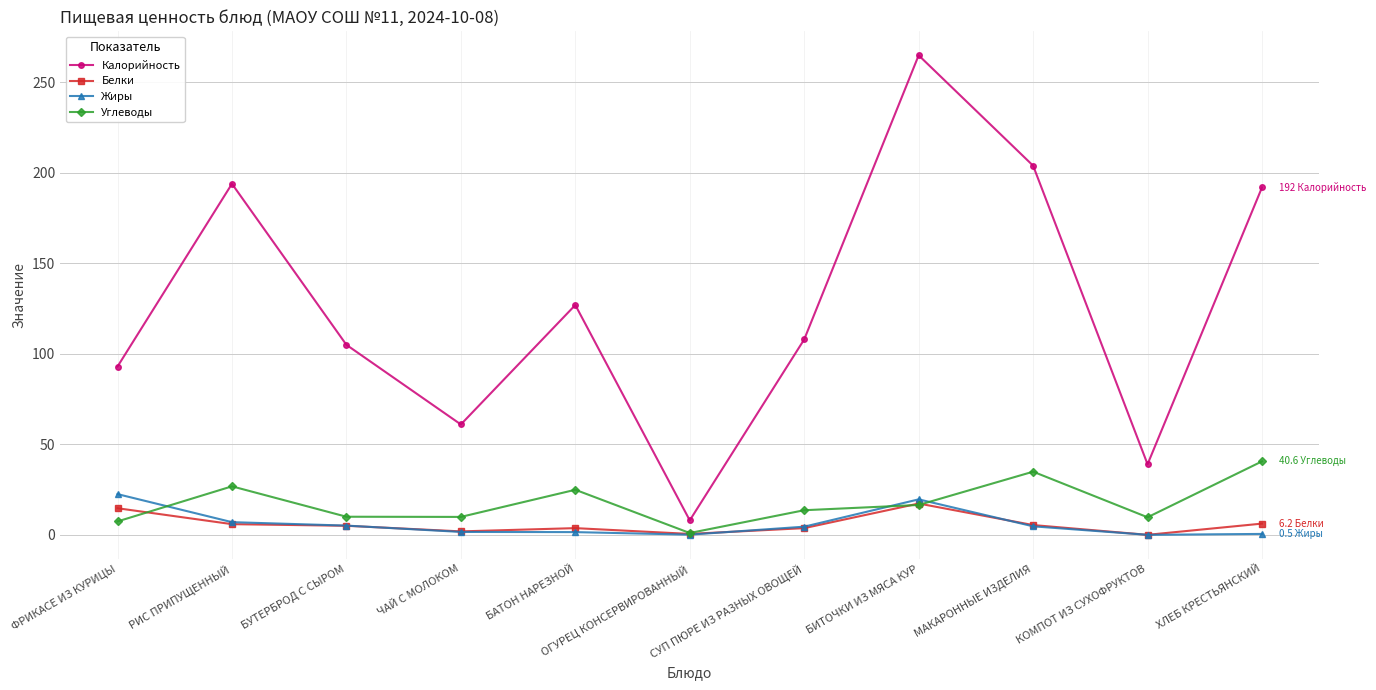

Is this an area chart (filled region under the line)?

No